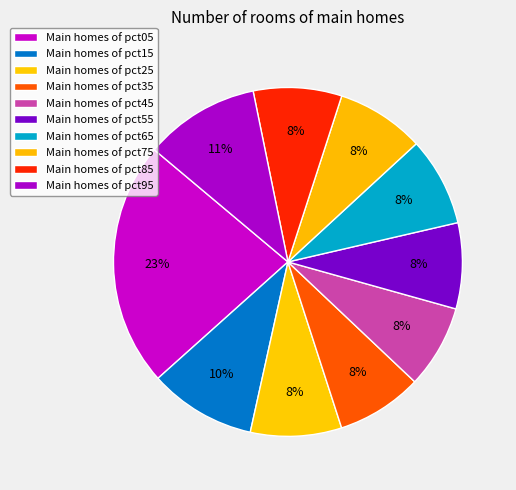

Count the number of slices in the pie.

10